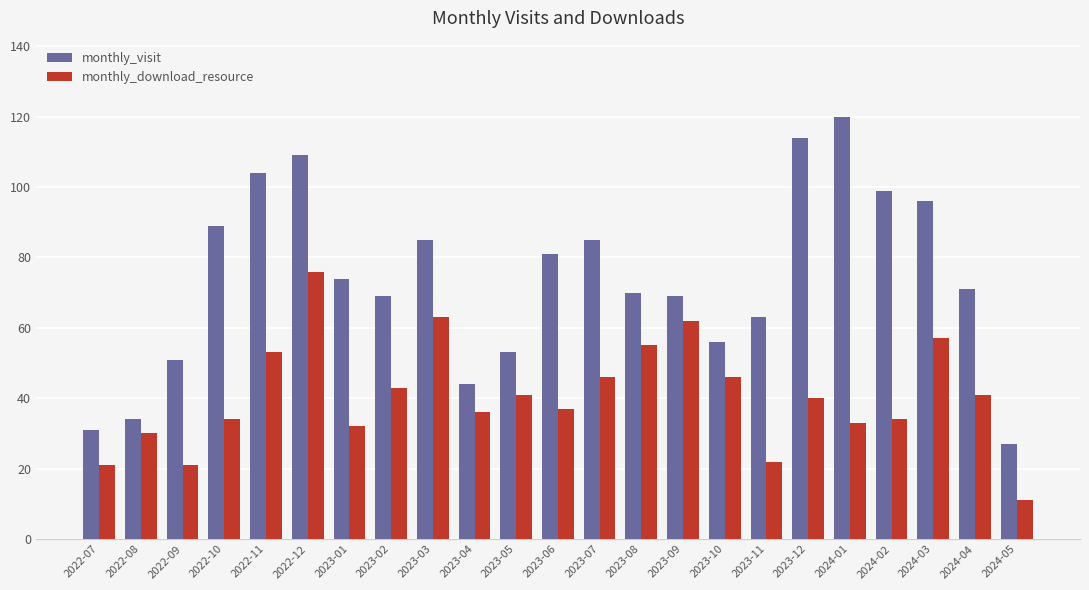

Reading left to right, transcribe all the data shown in this chart.

monthly_visit: 31	34	51	89	104	109	74	69	85	44	53	81	85	70	69	56	63	114	120	99	96	71	27
monthly_download_resource: 21	30	21	34	53	76	32	43	63	36	41	37	46	55	62	46	22	40	33	34	57	41	11